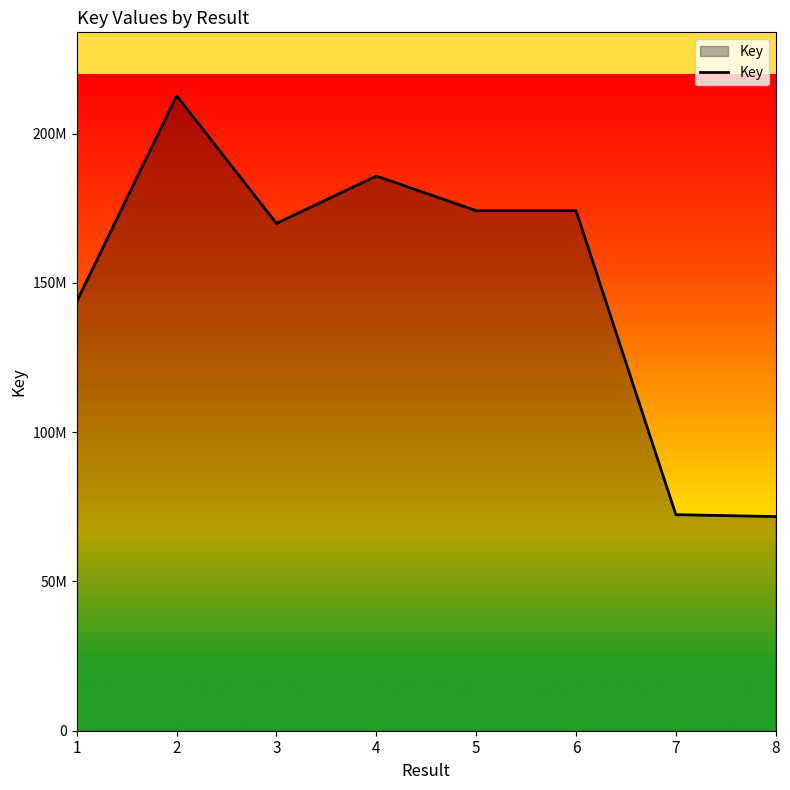

List the labels in order of value, largest first.

2, 4, 6, 5, 3, 1, 7, 8